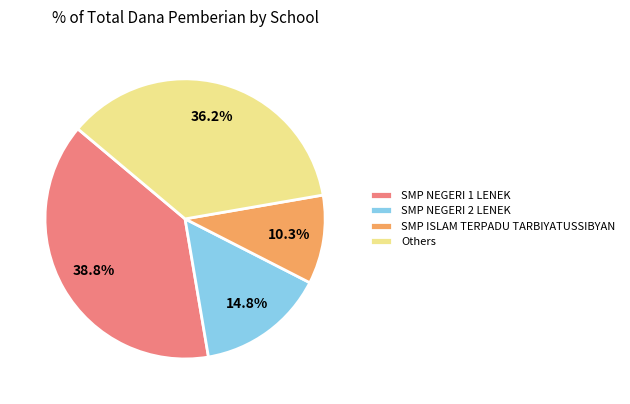

How many segments does this pie chart have?

4